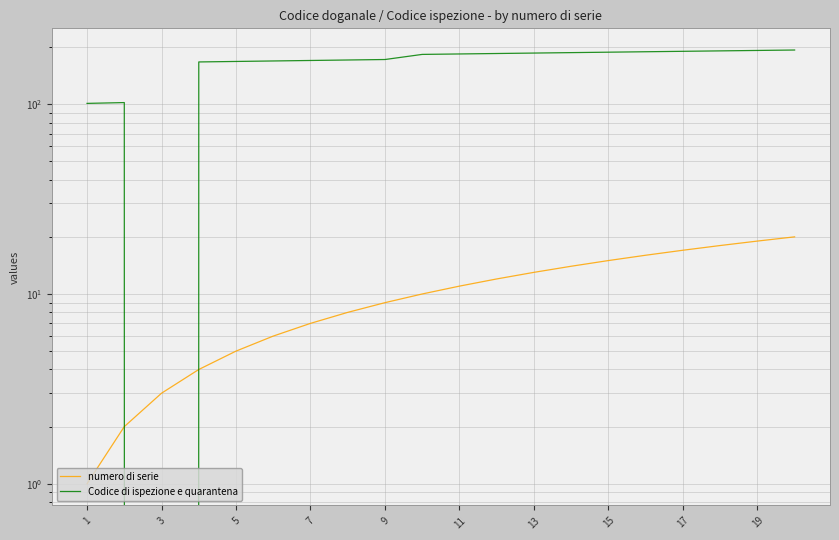

Is this an area chart (filled region under the line)?

No